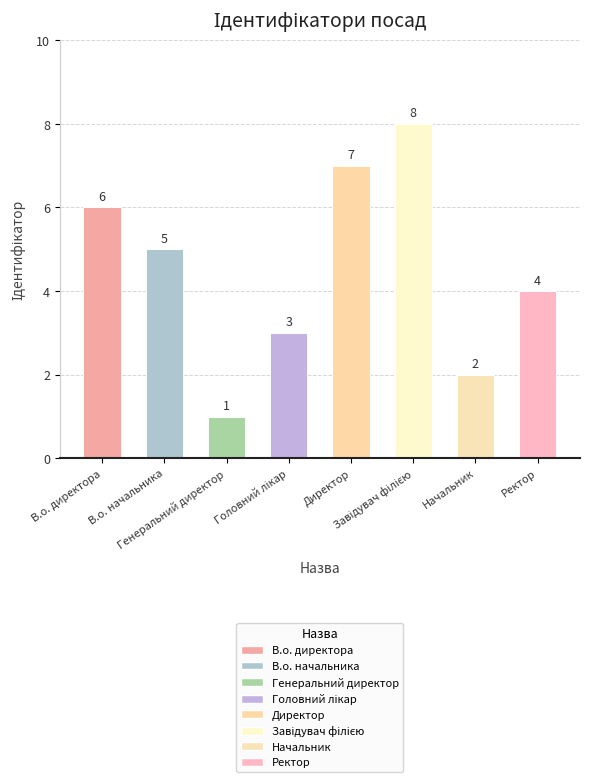

What is the ratio of the value at Ректор to the value at Генеральний директор?

4.0